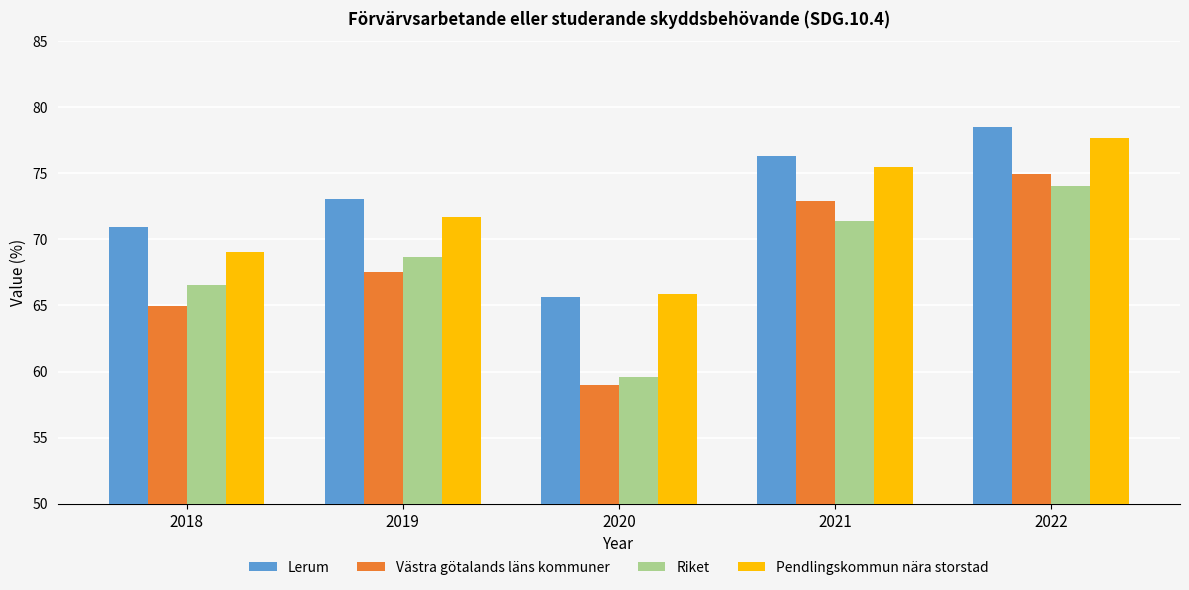

How many data points in Pendlingskommun nära storstad are less than 71?

2